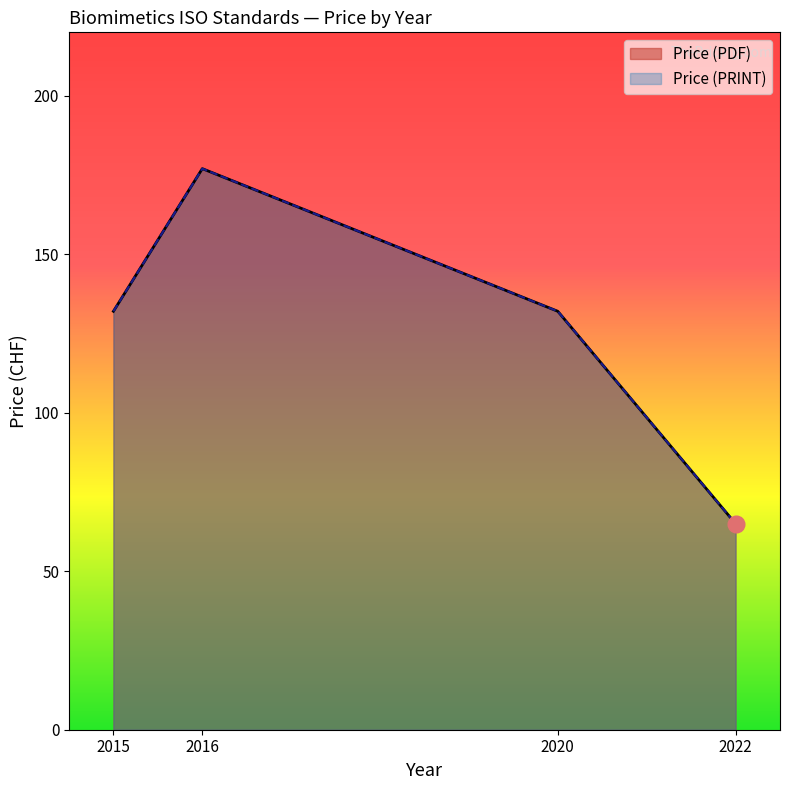

What are all the series names shown in the legend?

Price (PDF), Price (PRINT)